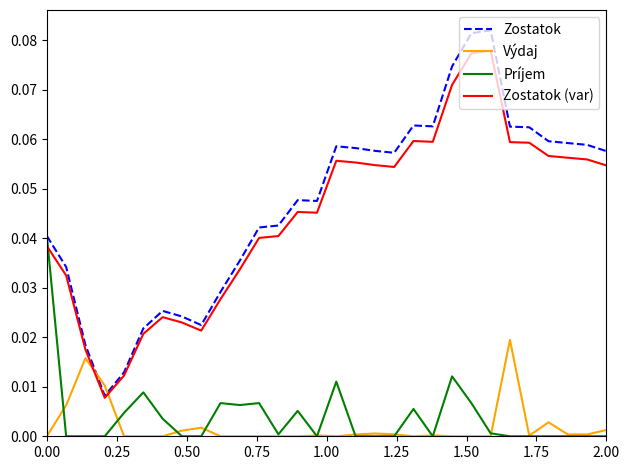

How many lines are shown in the chart?

4